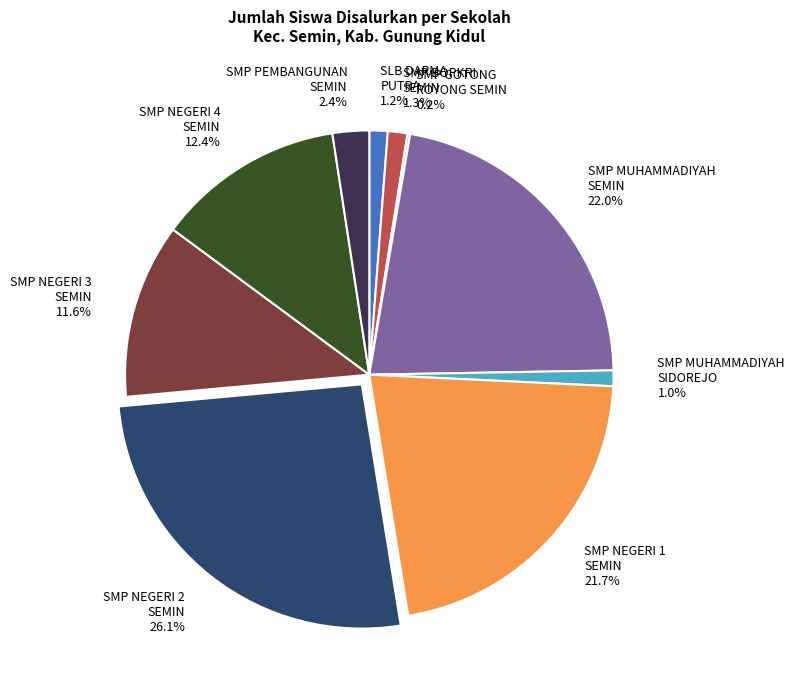

Is there any slice that represents more than half of the pie?

No